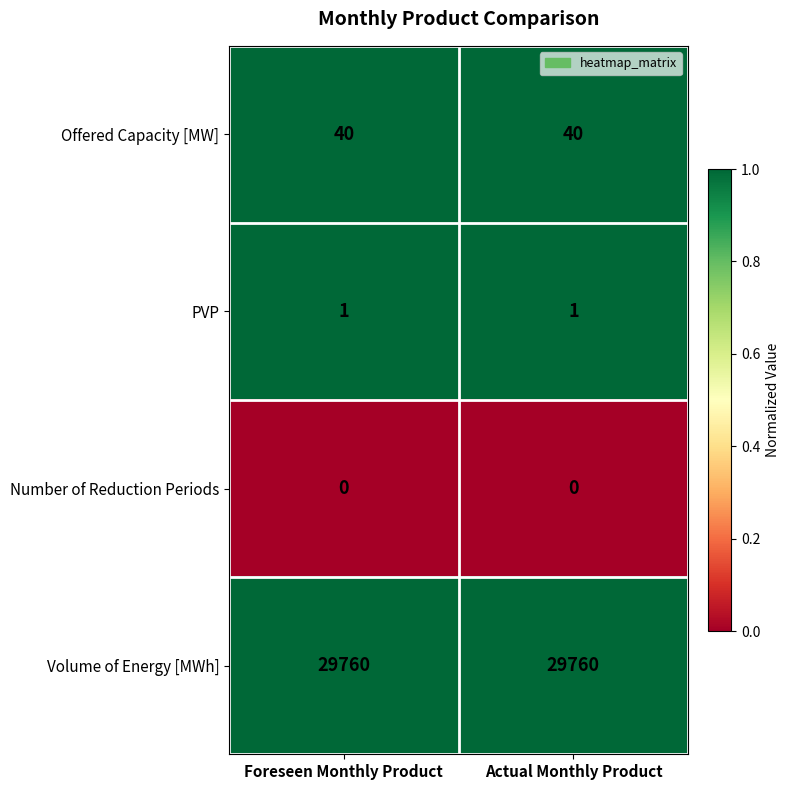

Reading left to right, list all the values displayed in this chart.

Offered Capacity [MW]: 40	40
PVP: 1	1
Number of Reduction Periods: 0	0
Volume of Energy [MWh]: 29760	29760